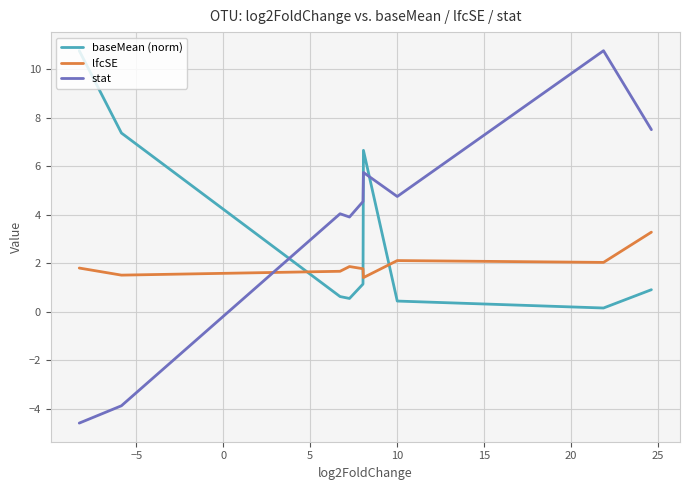

Which series has the largest range (max minus min)?

stat